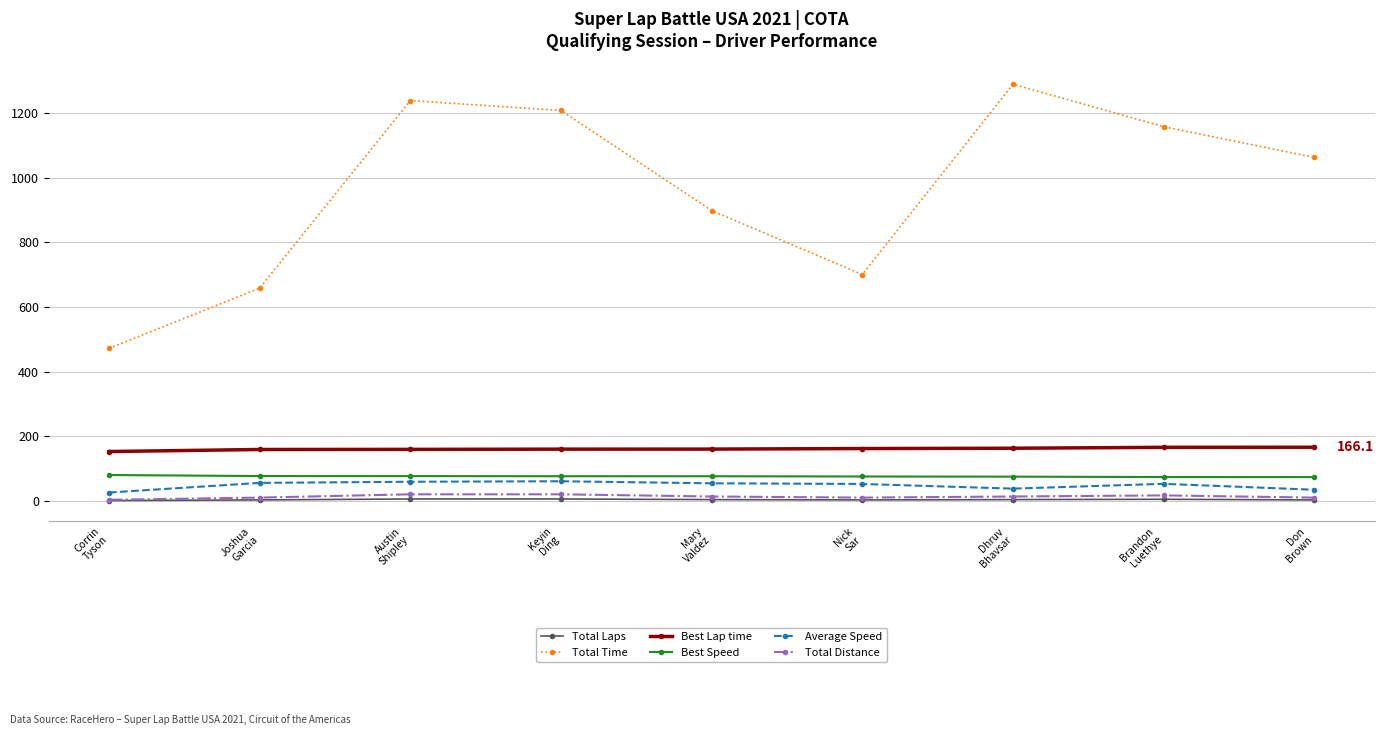

What is the label of the 3rd point from the right?

Dhruv
Bhavsar